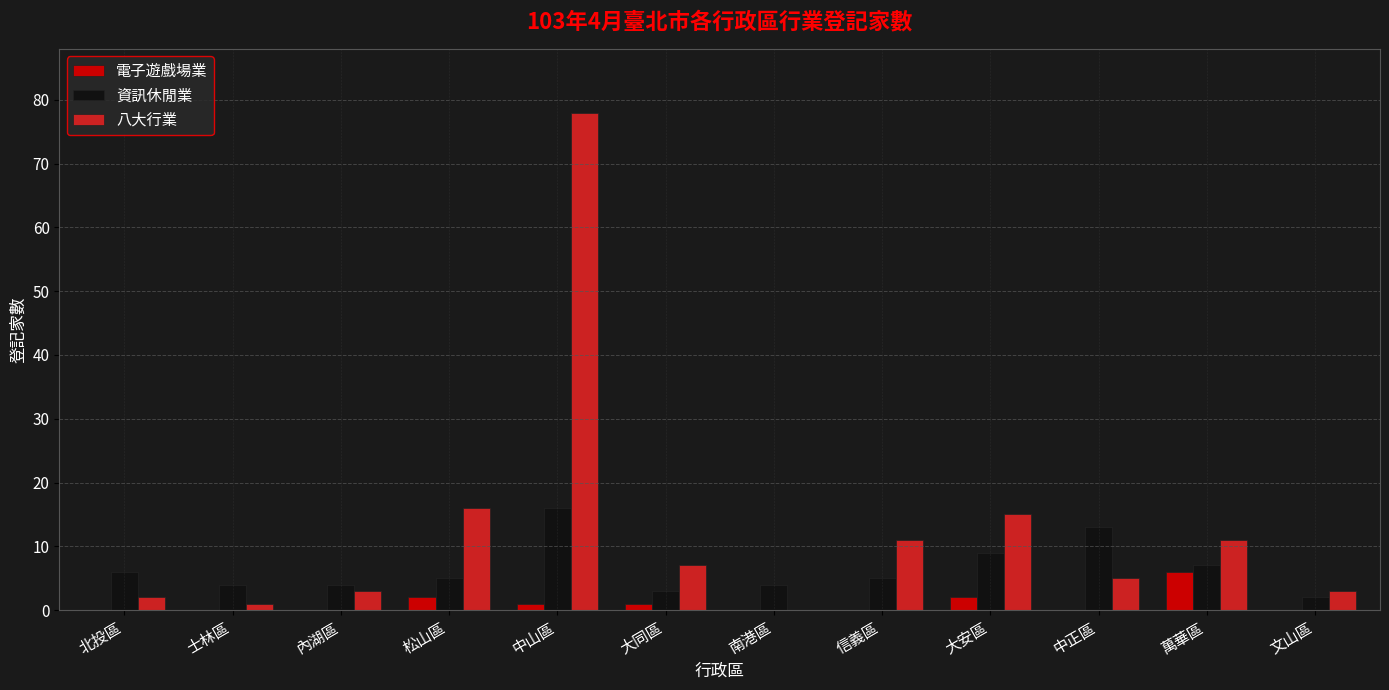

Which series has the widest spread of values?

八大行業